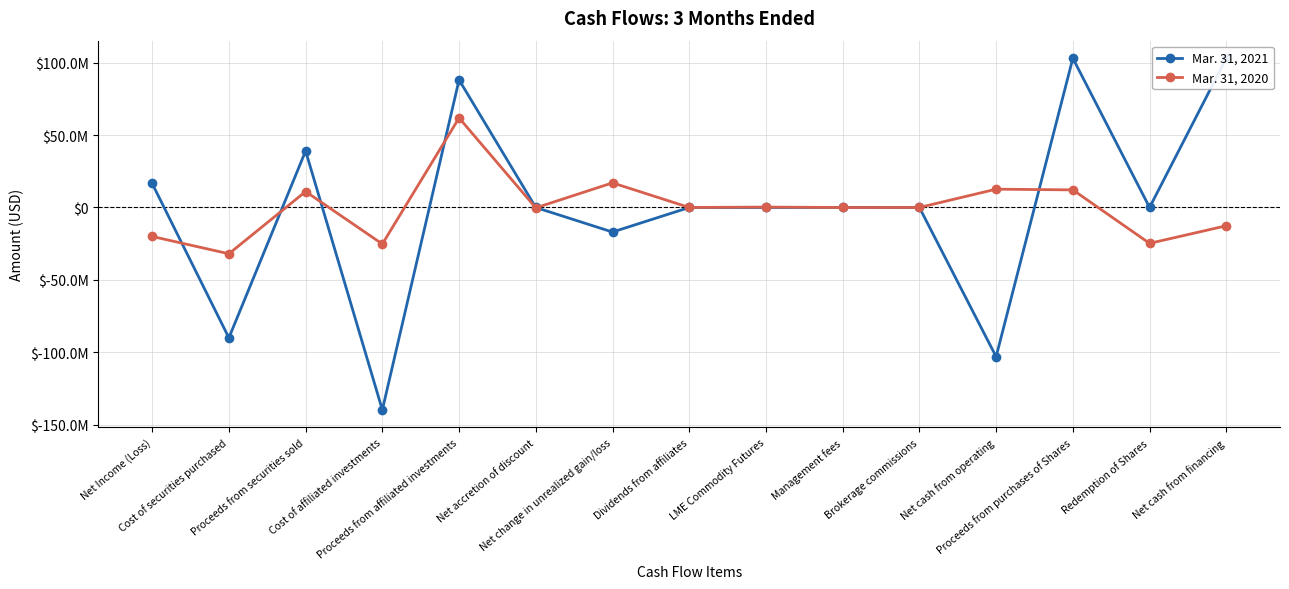

How many lines are shown in the chart?

2